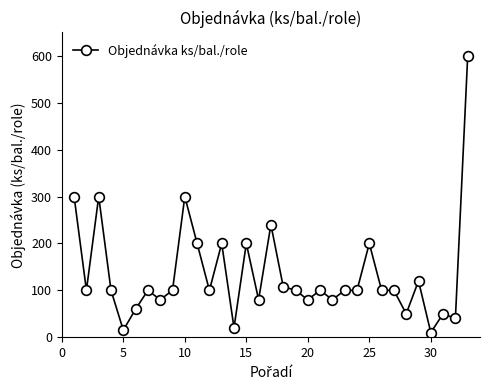

True or false: the data has more than 1 interior local peaks.

True